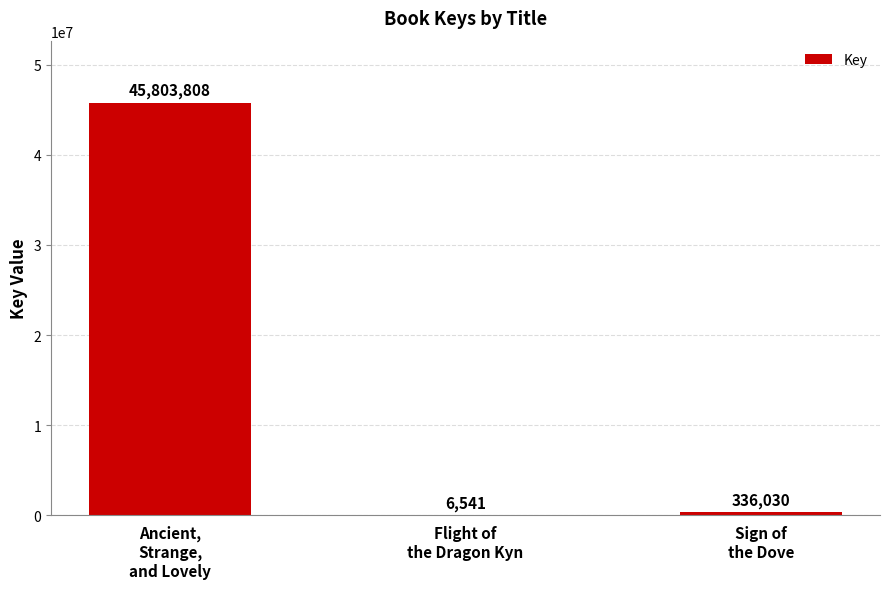

What is the maximum value shown in the chart?

45803808